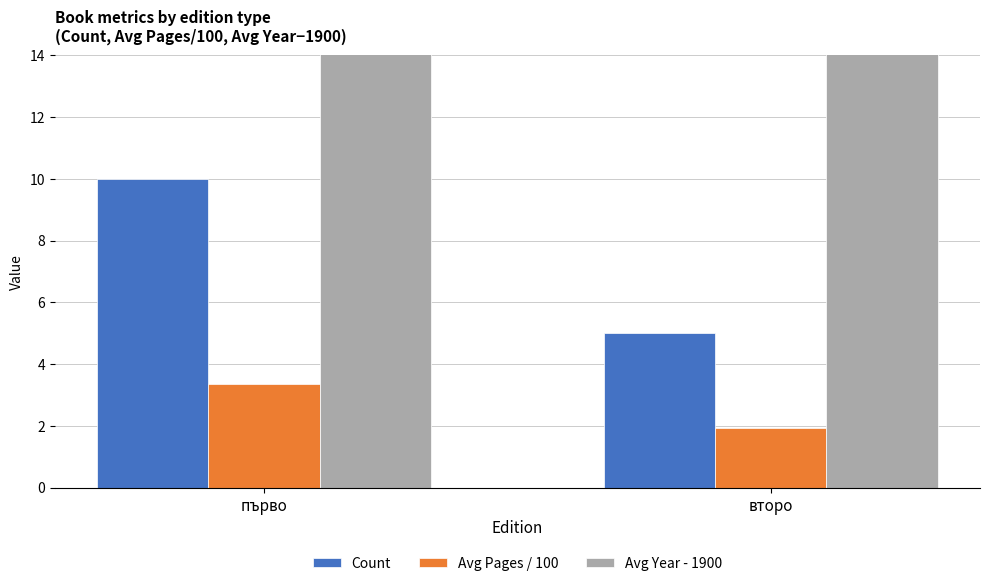

How many bars are there in total?

6